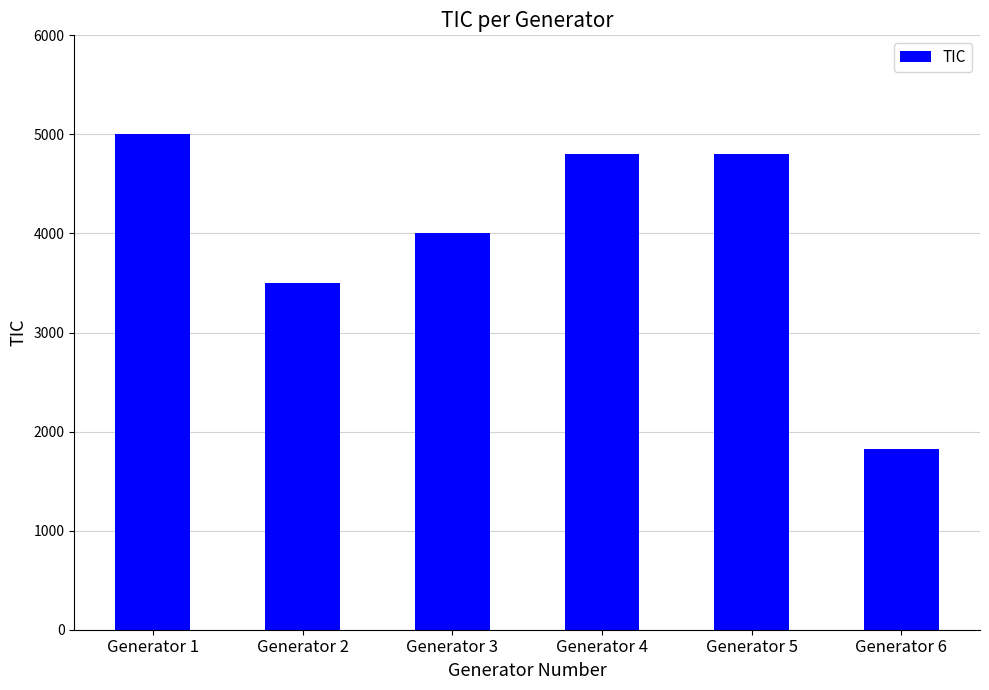

Does the chart contain any negative values?

No